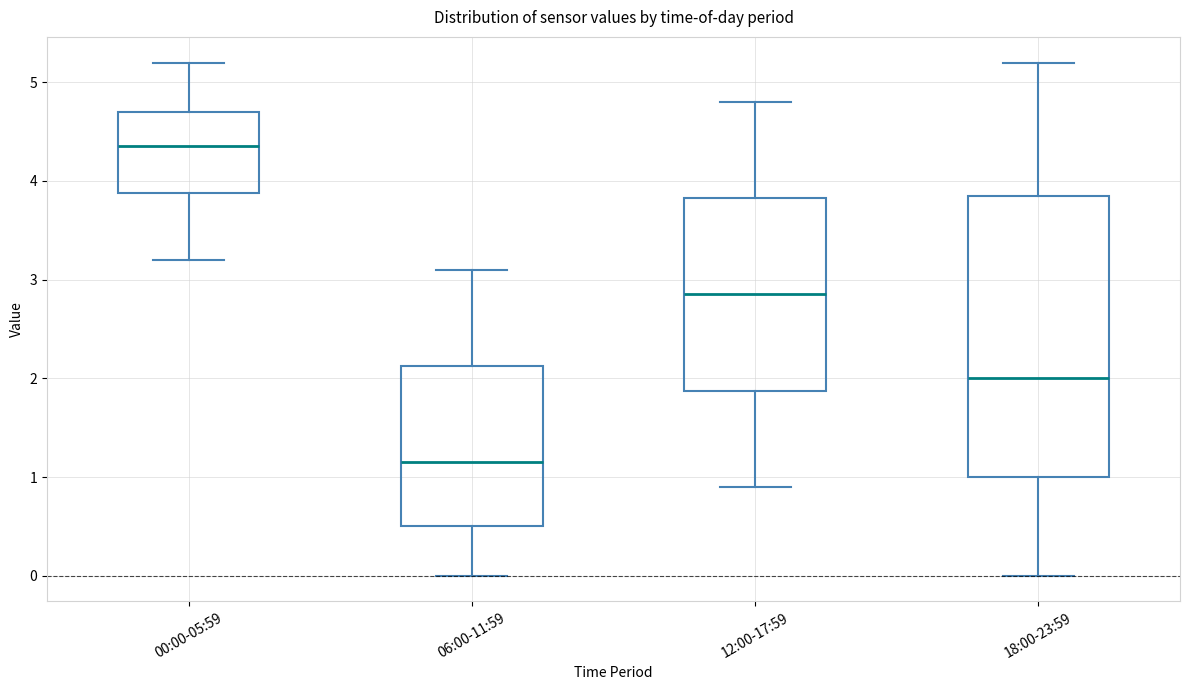

Where is the upper edge of the box for 06:00-11:59 on the y-axis? The values are not printed on the chart, so give them approximately, as read against the axis.

2.1